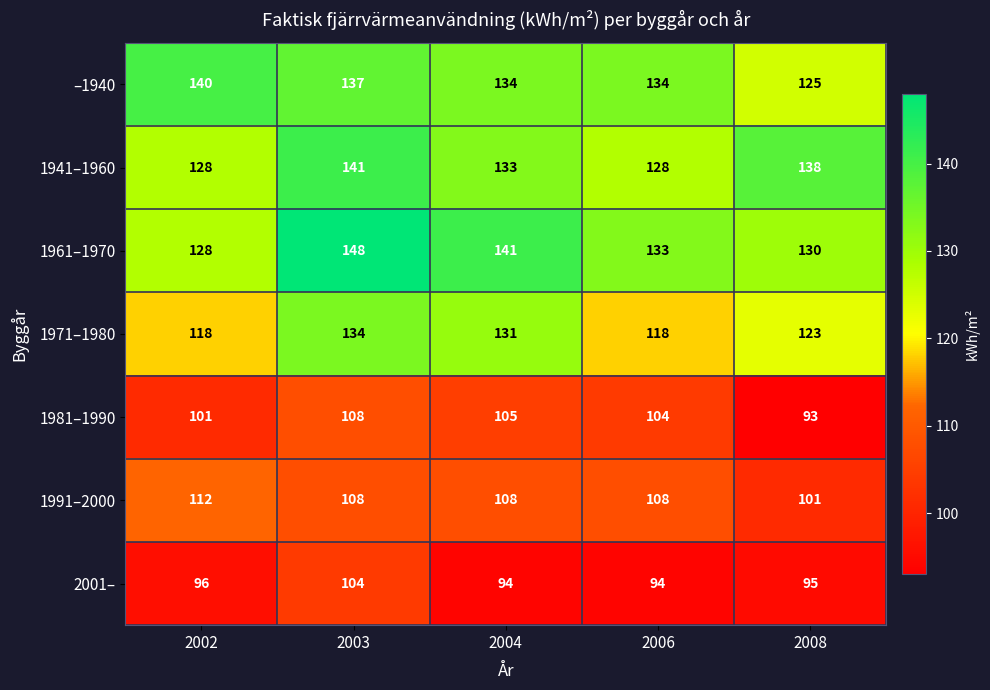

What value does the 1961–1970 series have at 2006, to the nearest 5?

135